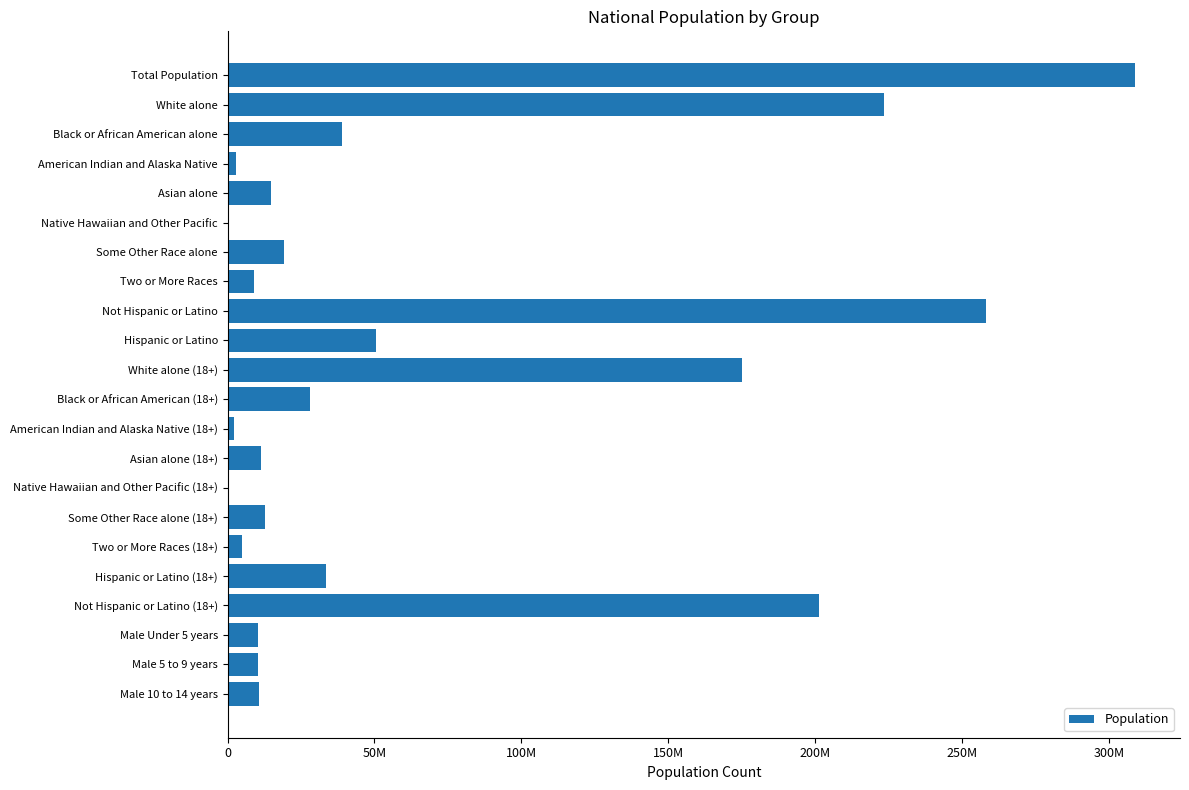

What is the average value?

64847895